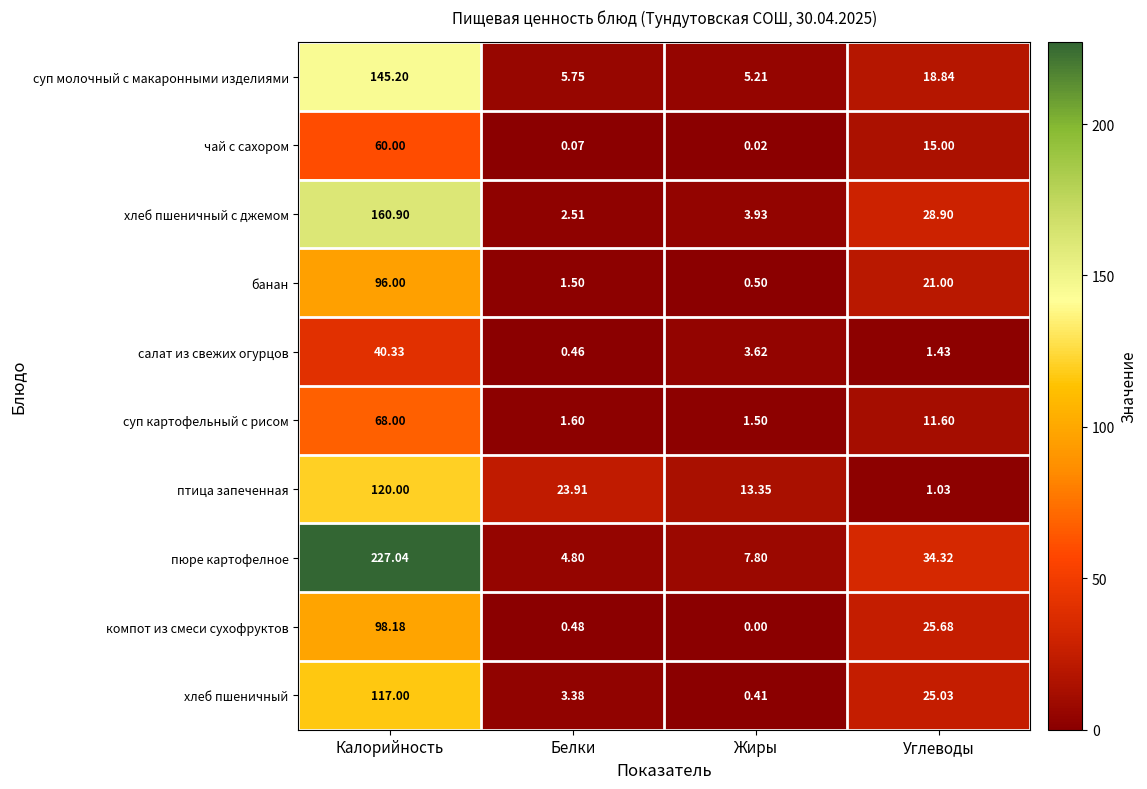

Rank the series by their maximum value, from lowest to highest.

салат из свежих огурцов, чай с сахором, суп картофельный с рисом, банан, компот из смеси сухофруктов, хлеб пшеничный, птица запеченная, суп молочный с макаронными изделиями, хлеб пшеничный с джемом, пюре картофелное